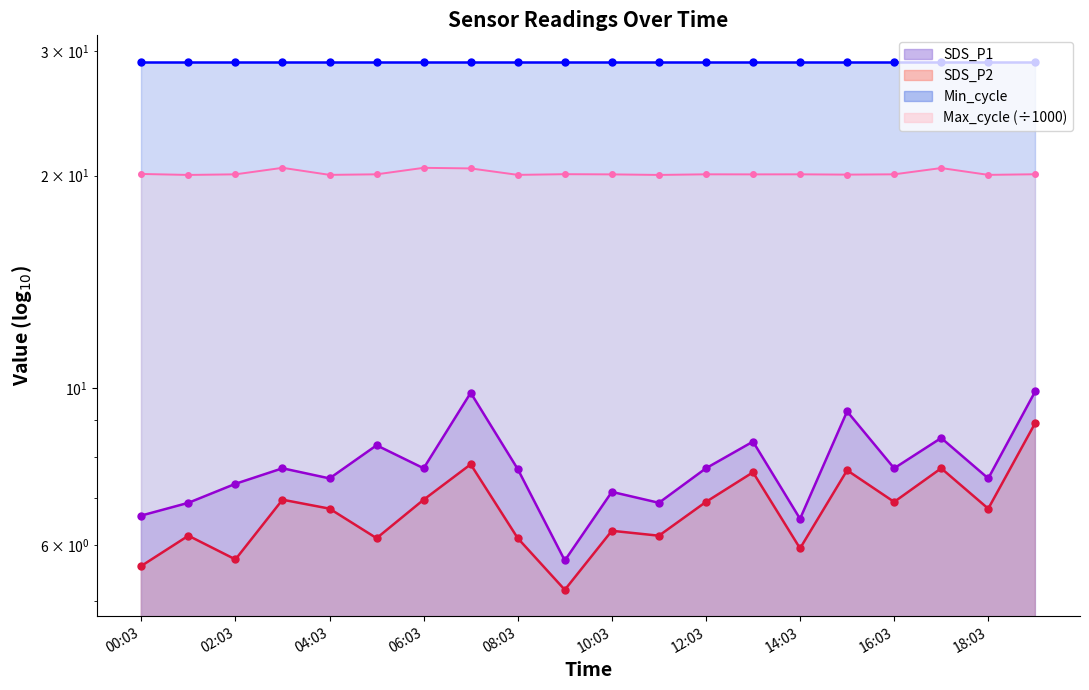

Which has a higher value, 06:03 or 18:03?

06:03